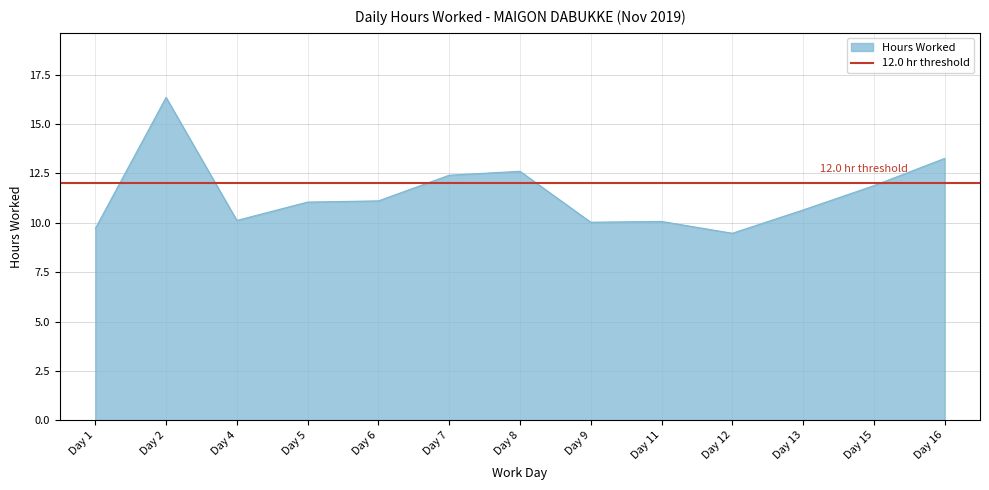

How many values exceed 11?

7